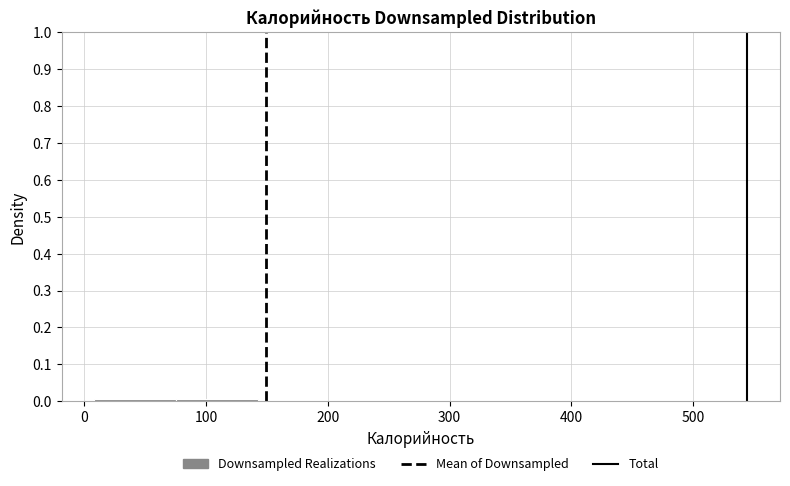

Reading left to right, list every bar in this chart as the range it spans on the x-axis followed by its height. Neither the bar edges nor the heights are printed on the chart, so give them approximately, as read against the axes.

10 to 80: under 0.01
80 to 140: under 0.01
140 to 210: 0
210 to 280: 0
280 to 340: under 0.01
340 to 410: 0
410 to 480: 0
480 to 540: under 0.01